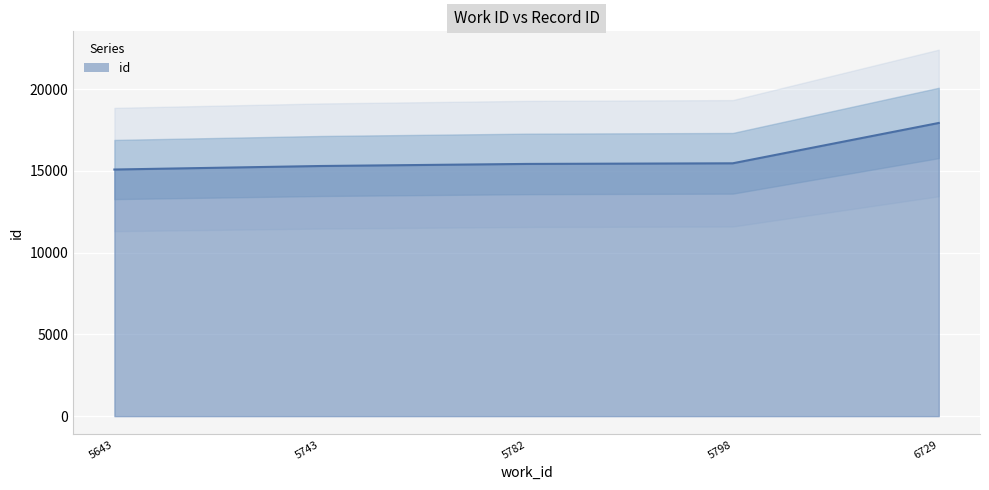

Approximately how many times larger is the value at 6729 compared to 5782?

1.2